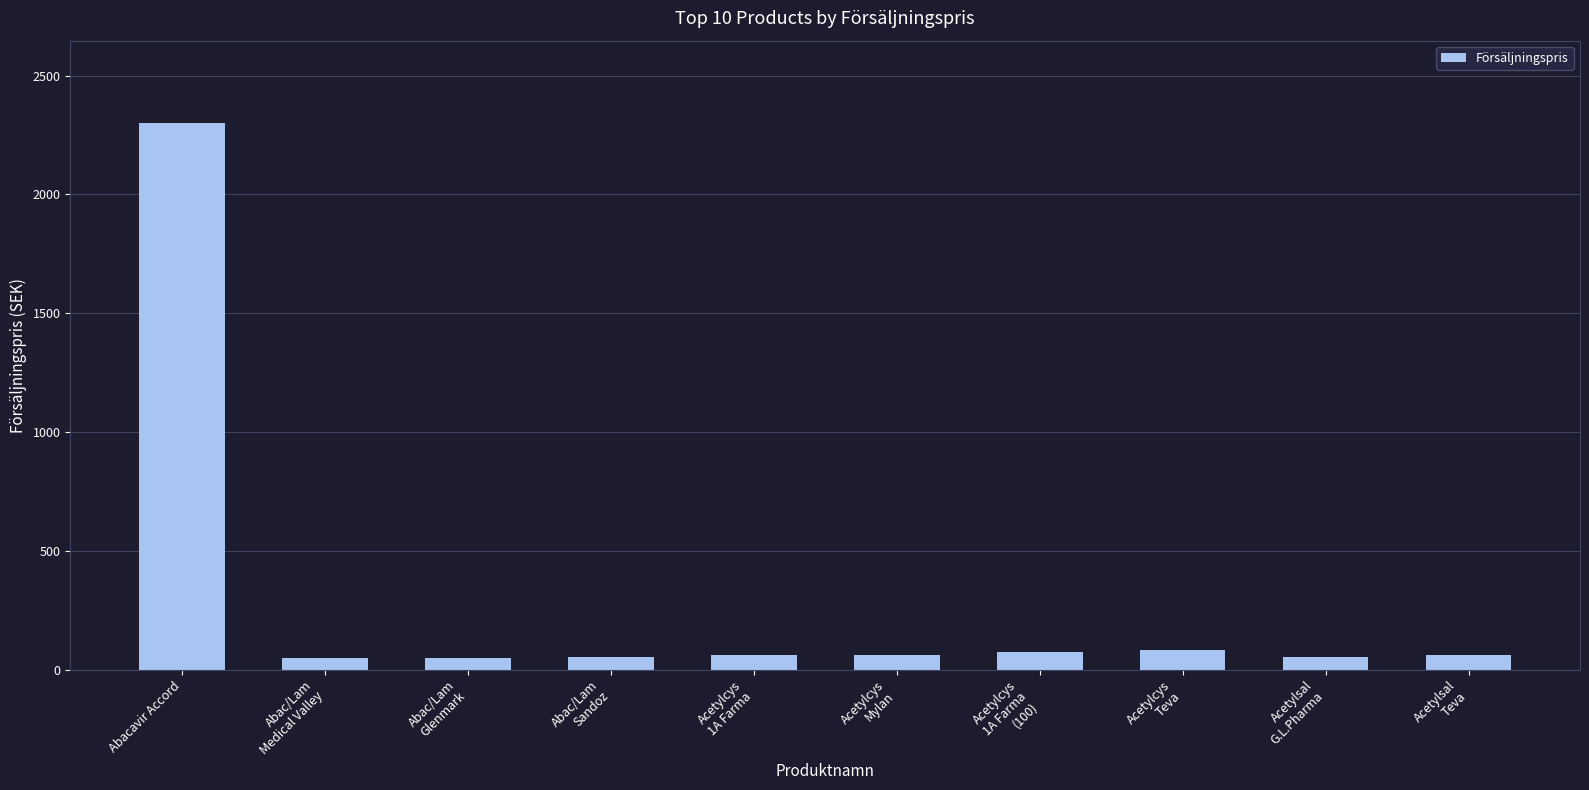

Count the number of data series in this chart.

1